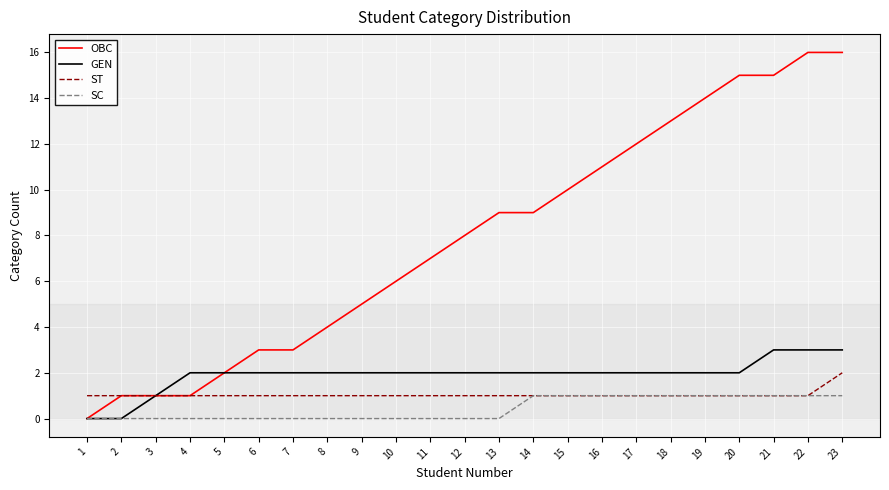

Which series has the largest total across all categories?

OBC